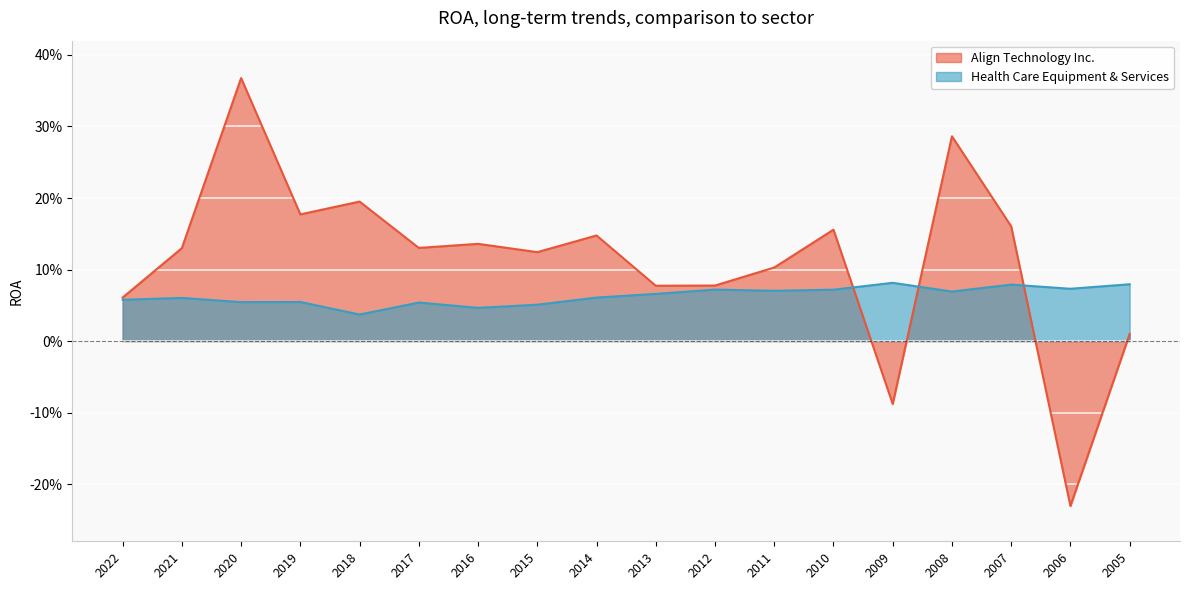

Is it true that Health Care Equipment & Services equals 0.1 at 2007?

False